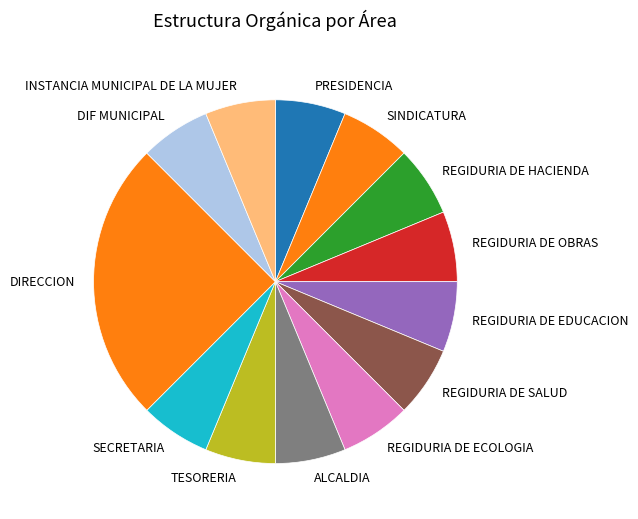

What is the largest slice in the pie chart?

DIRECCION